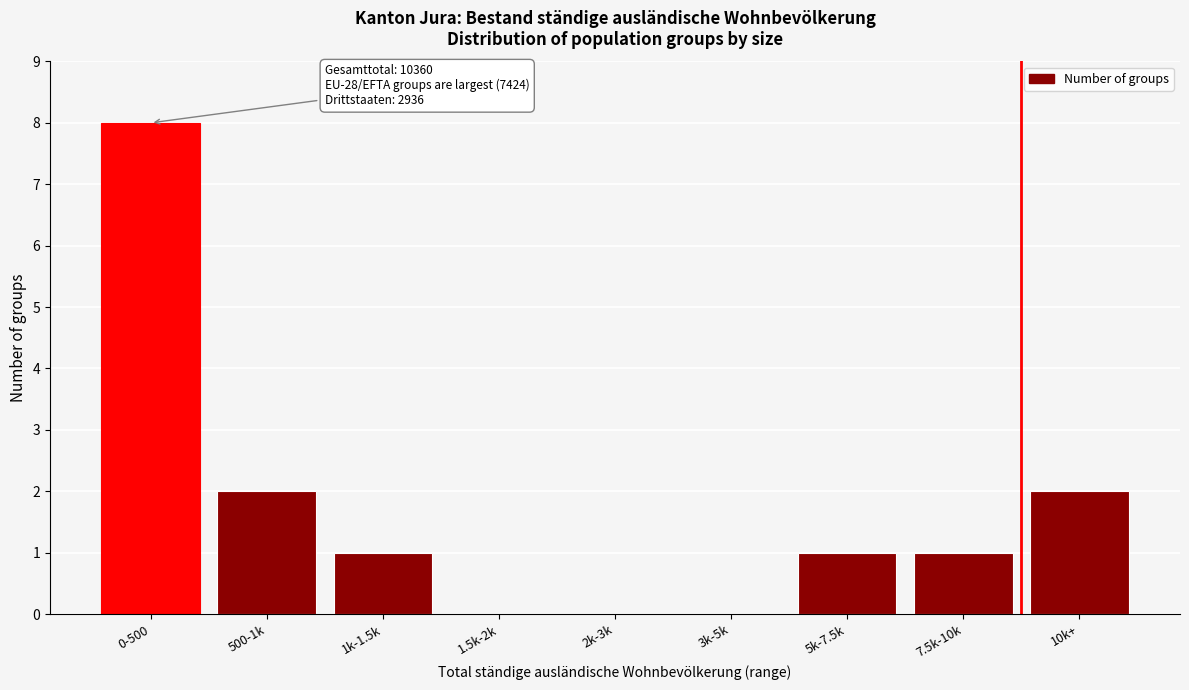

Reading left to right, extract all data points from this chart.

0-500=8	500-1k=2	1k-1.5k=1	1.5k-2k=0	2k-3k=0	3k-5k=0	5k-7.5k=1	7.5k-10k=1	10k+=2